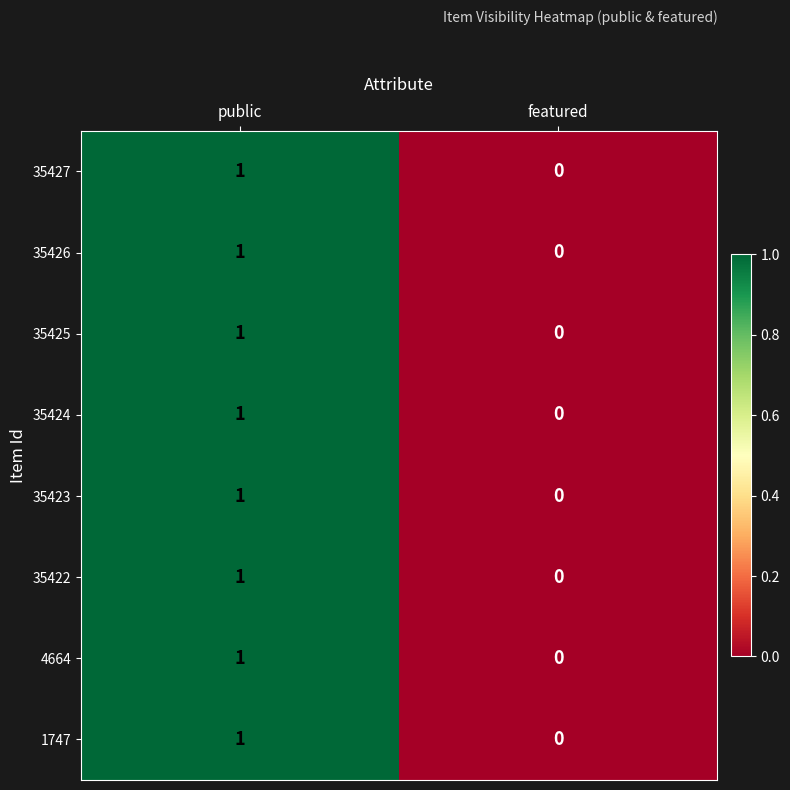

List the labels in order of 4664 value, smallest first.

featured, public